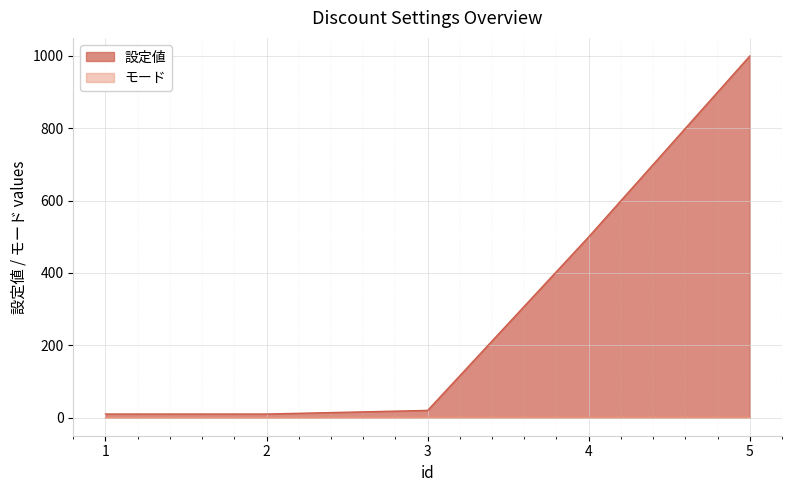

True or false: 設定値 and モード cross at least once.

False